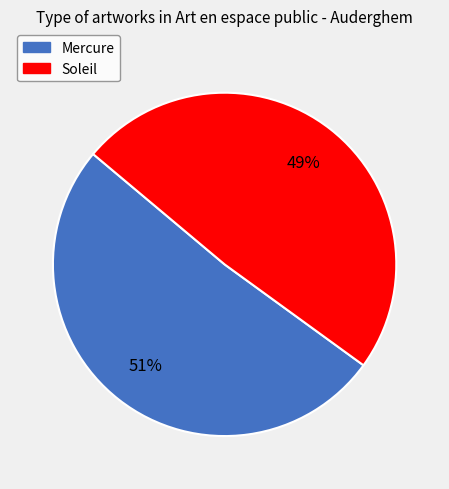

What is the largest slice in the pie chart?

Mercure